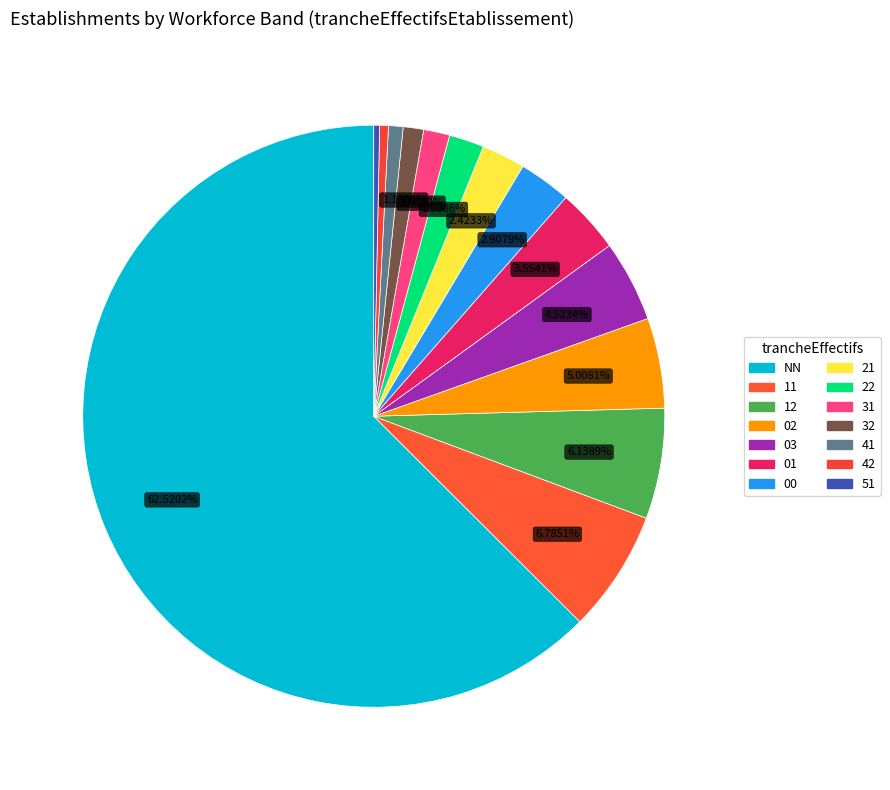

How much of the chart is everything except 41?

99.2%